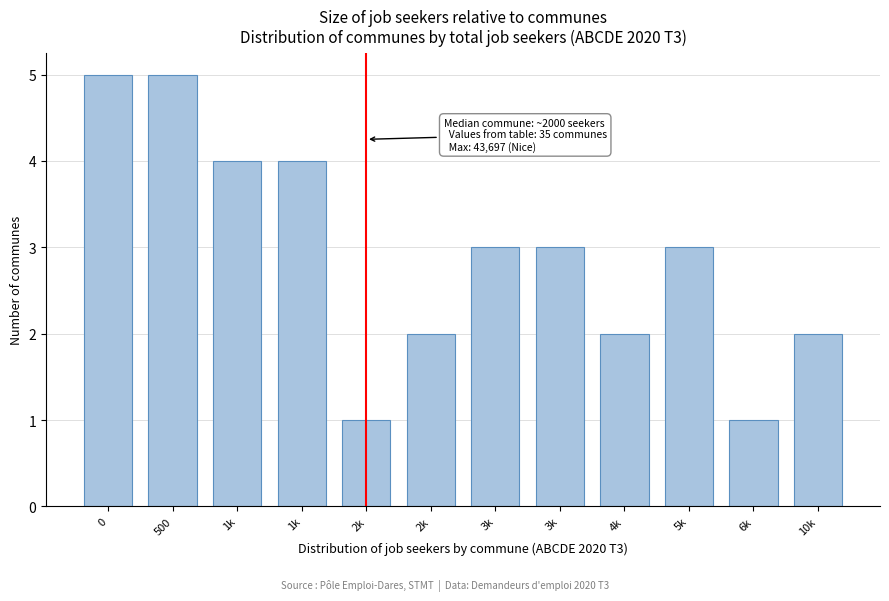

Are the bars horizontal?

No